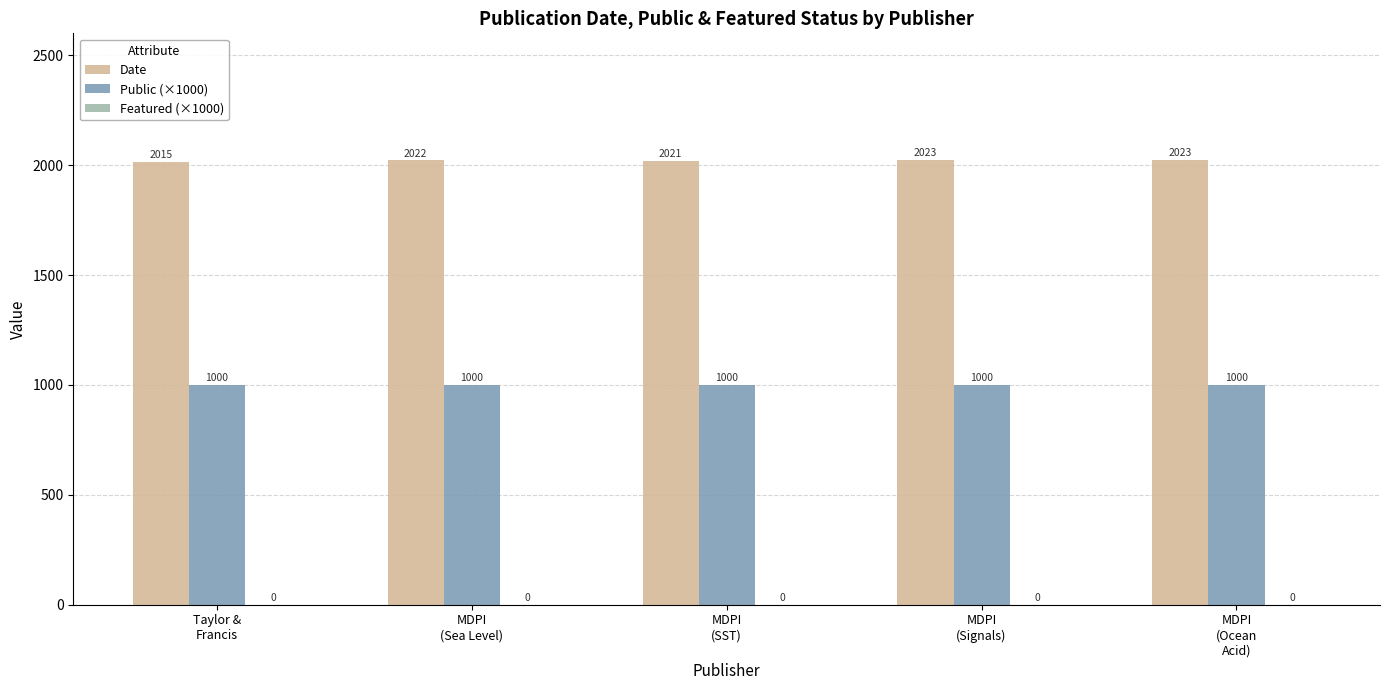

Rank the series by their average value, from highest to lowest.

Date, Public (×1000)